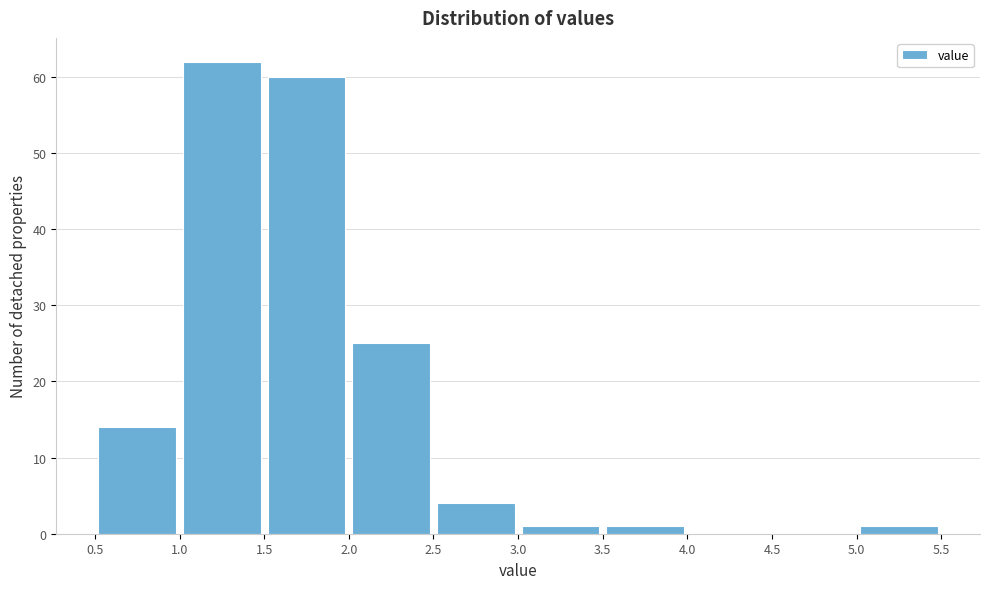

Which range on the x-axis has the tallest bar?

1.0 to 1.5